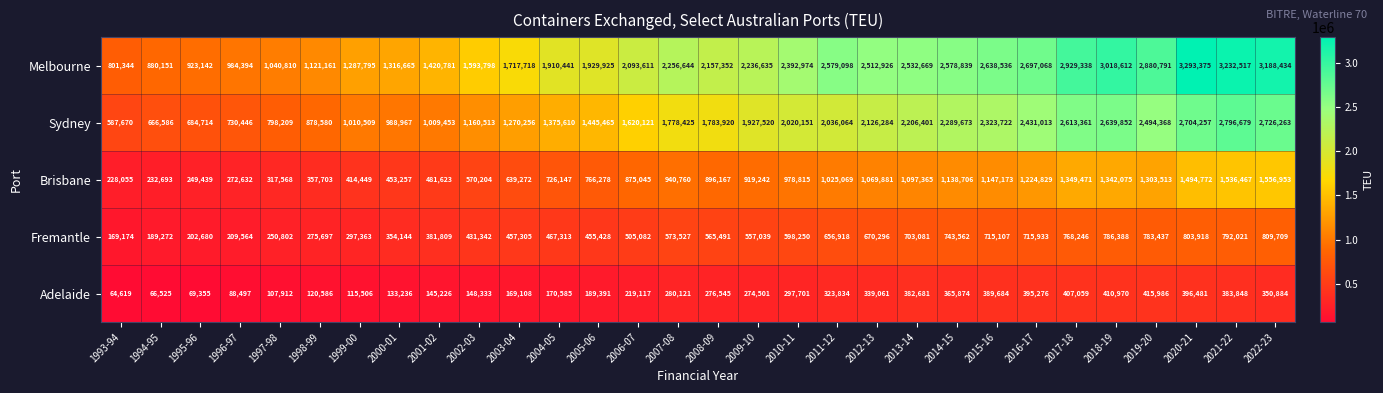

Rank the series by their average value, from highest to lowest.

Melbourne, Sydney, Brisbane, Fremantle, Adelaide